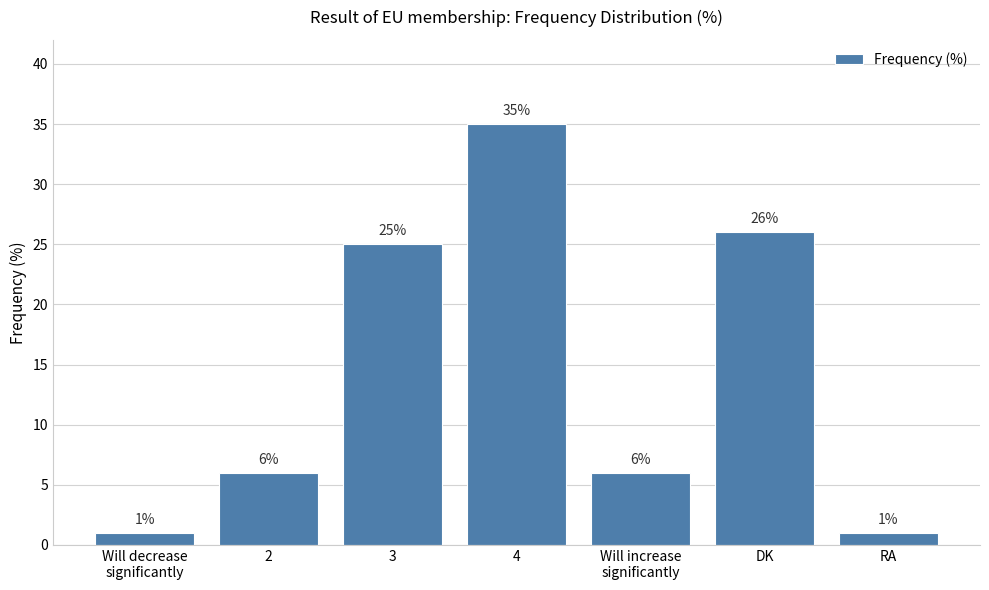

What is the minimum value shown in the chart?

1